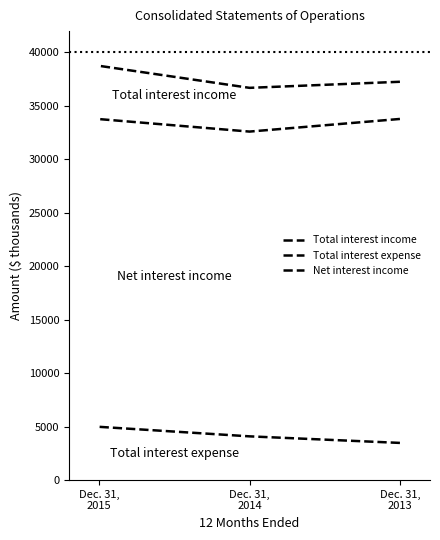

Which series has the largest total across all categories?

Total interest income